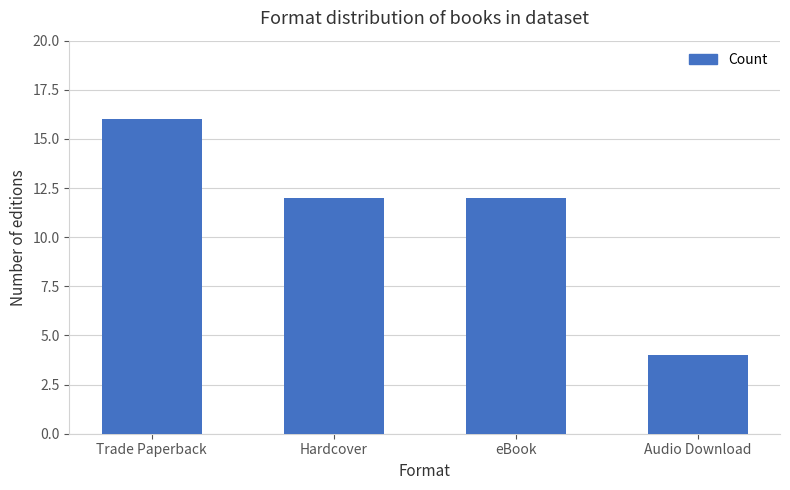

What is the maximum value shown in the chart?

16